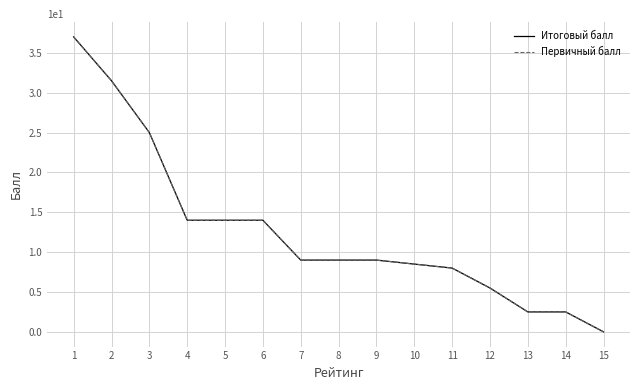

Does the chart have visible grid lines?

Yes